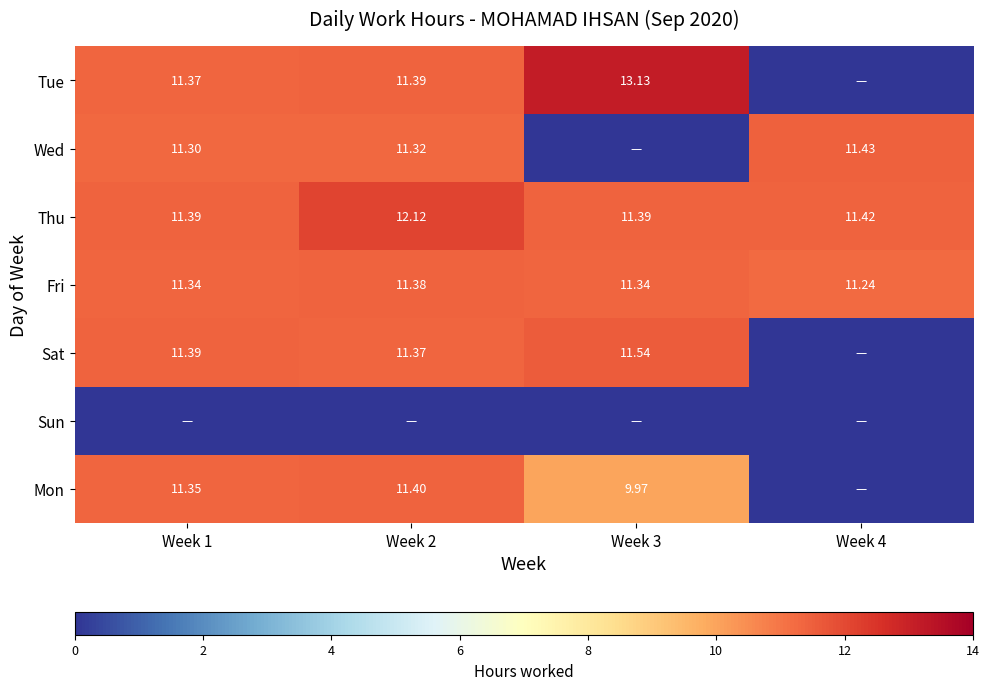

Is the value of Sat at Week 2 greater than the value of Wed at Week 3?

Yes